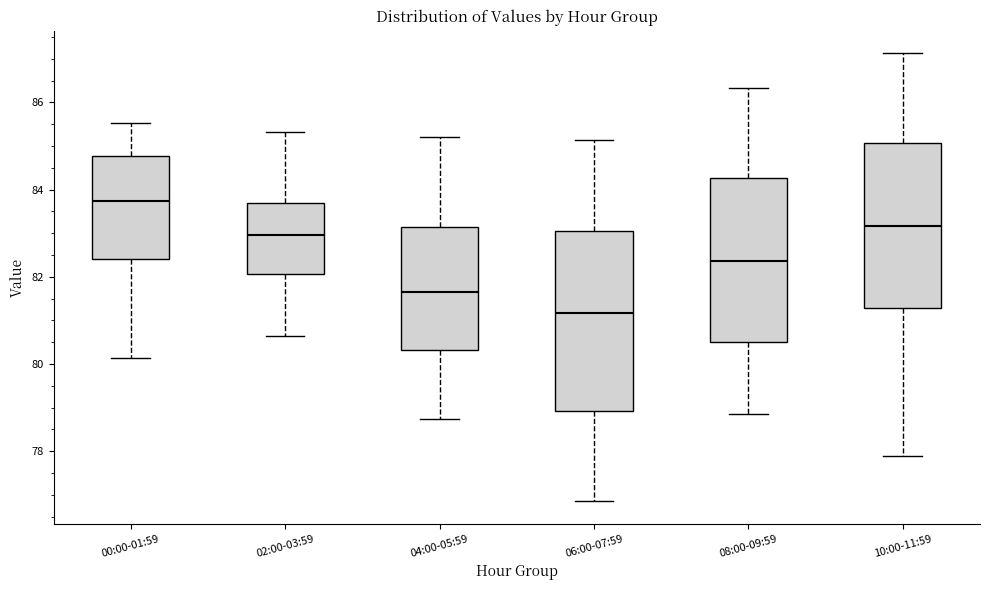

Reading left to right, read every box against the y-axis: the position of its median line, the range the box covers, and the ends of its whiskers. The values are not printed on the chart, so give them approximately, as read against the axis.

00:00-01:59: median 83.8, box 82.4 to 84.8, whiskers 80.2 to 85.6
02:00-03:59: median 83.0, box 82.0 to 83.6, whiskers 80.6 to 85.4
04:00-05:59: median 81.6, box 80.4 to 83.2, whiskers 78.8 to 85.2
06:00-07:59: median 81.2, box 79.0 to 83.0, whiskers 76.8 to 85.2
08:00-09:59: median 82.4, box 80.6 to 84.2, whiskers 78.8 to 86.4
10:00-11:59: median 83.2, box 81.2 to 85.0, whiskers 77.8 to 87.2